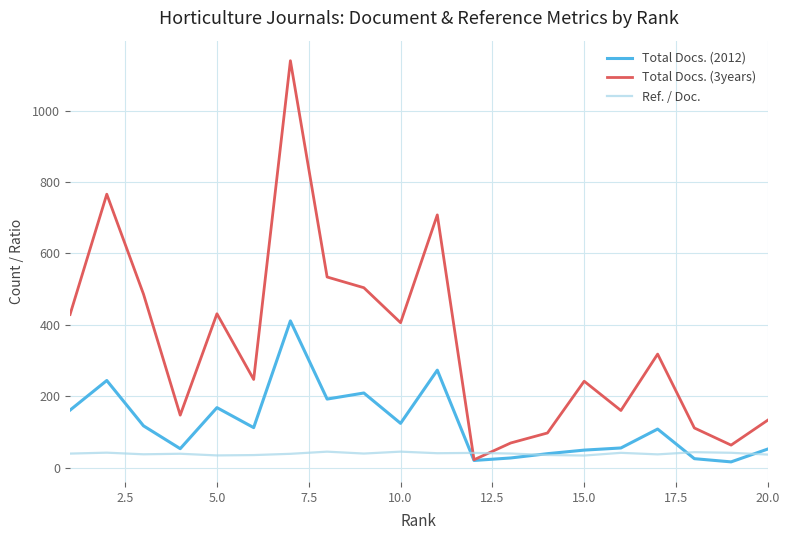

Which series has the largest total across all categories?

Total Docs. (3years)